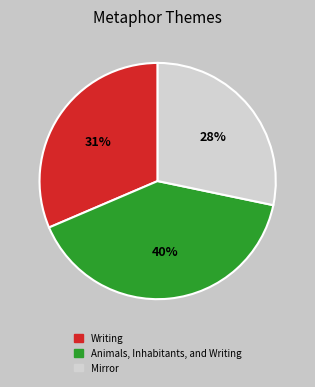

To the nearest percent, what portion does Animals, Inhabitants, and Writing represent?

40%